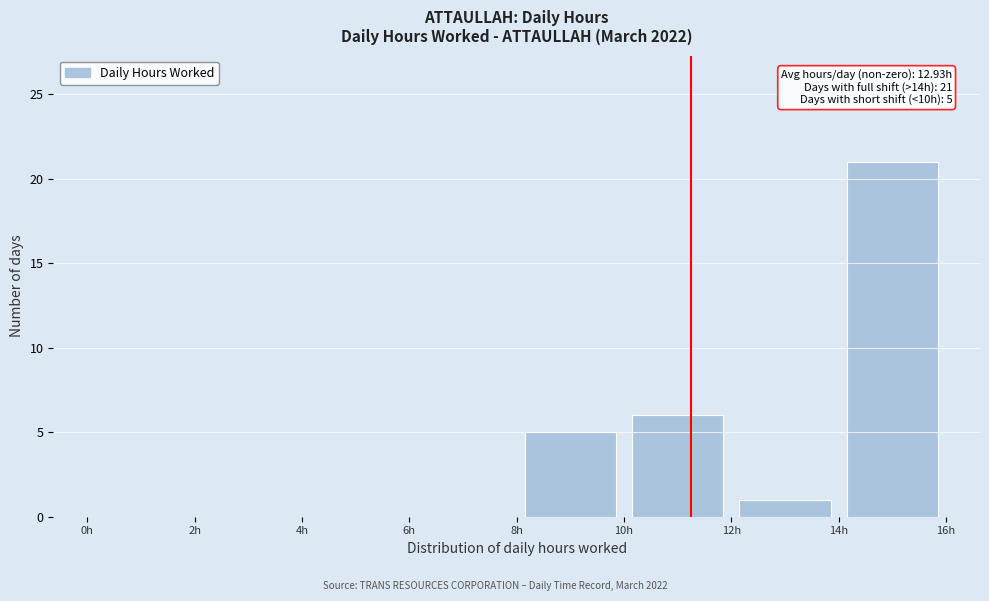

Over which range of the x-axis is the bar tallest?

14 to 16